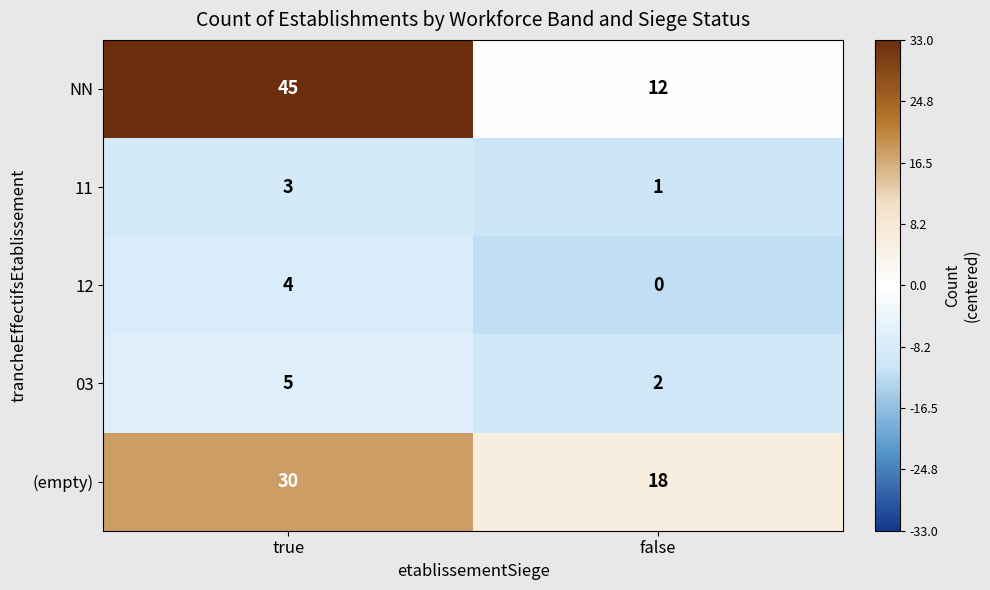

The NN series shows 18 at false. True or false?

False